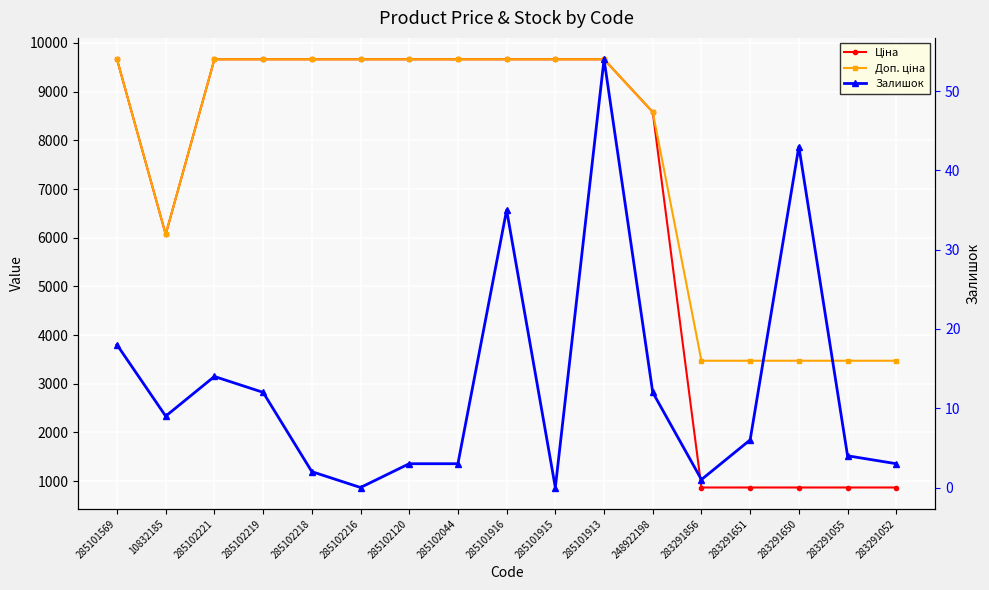

True or false: Залишок has a value of 2.0 at 285102218.

True